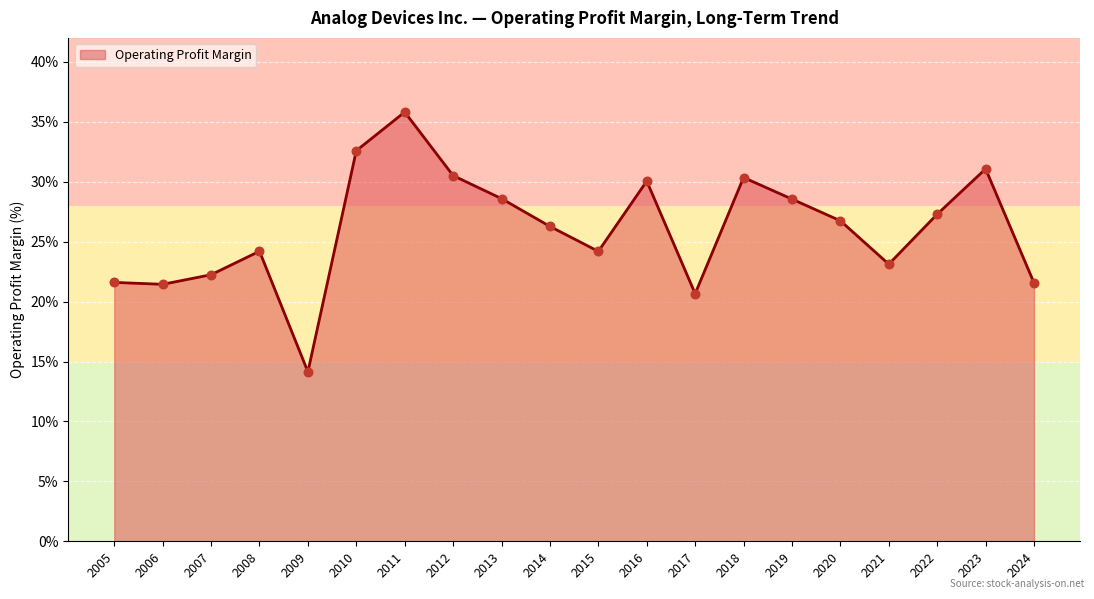

Does the chart have visible grid lines?

Yes